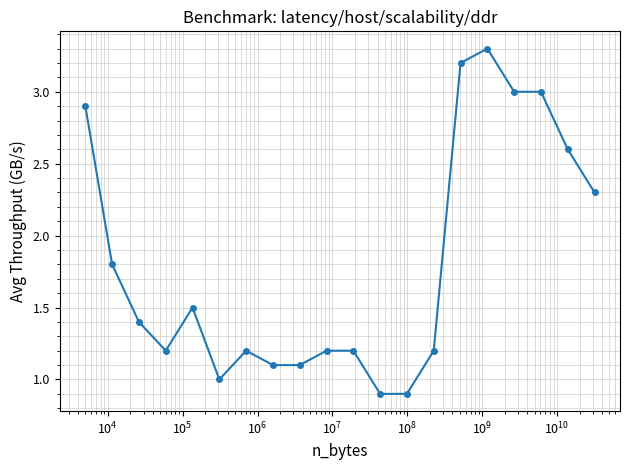

What is the value of the 7th point from the left?

1.2